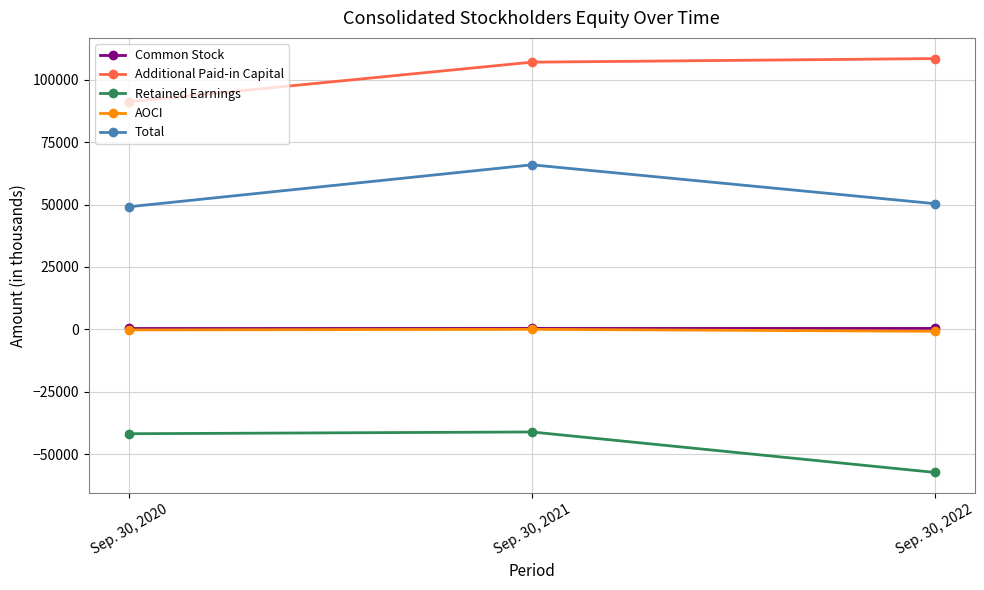

What is the difference between the maximum and minimum values in the Common Stock series?

30